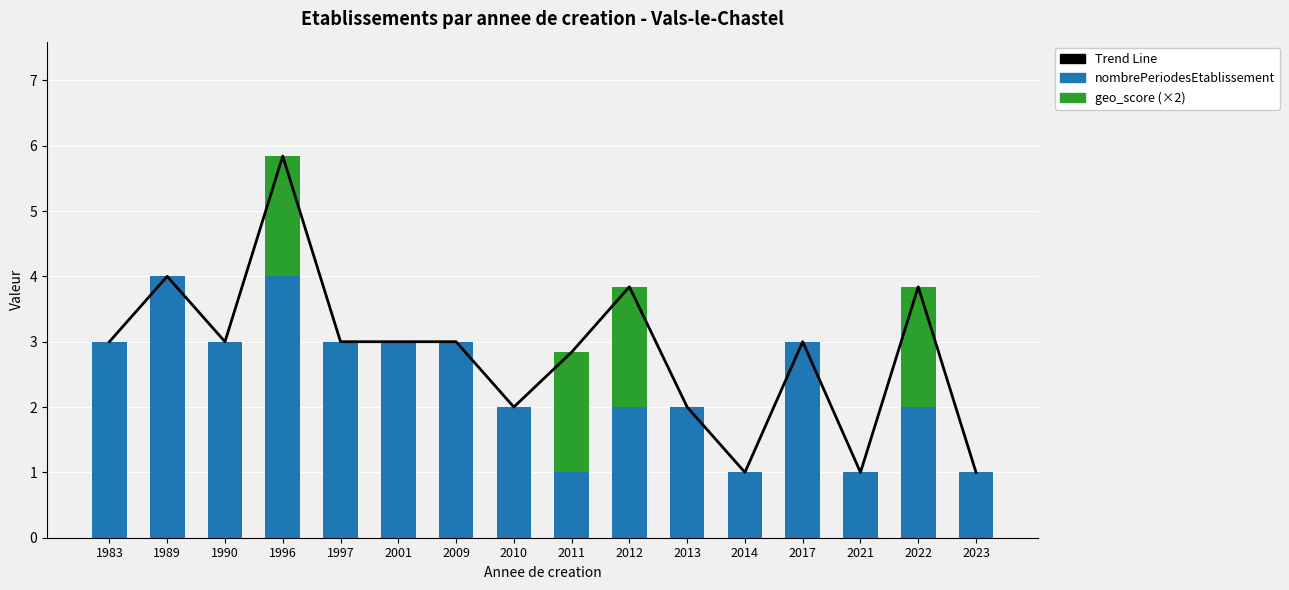

Read the nombrePeriodesEtablissement value at 2022.

2.0